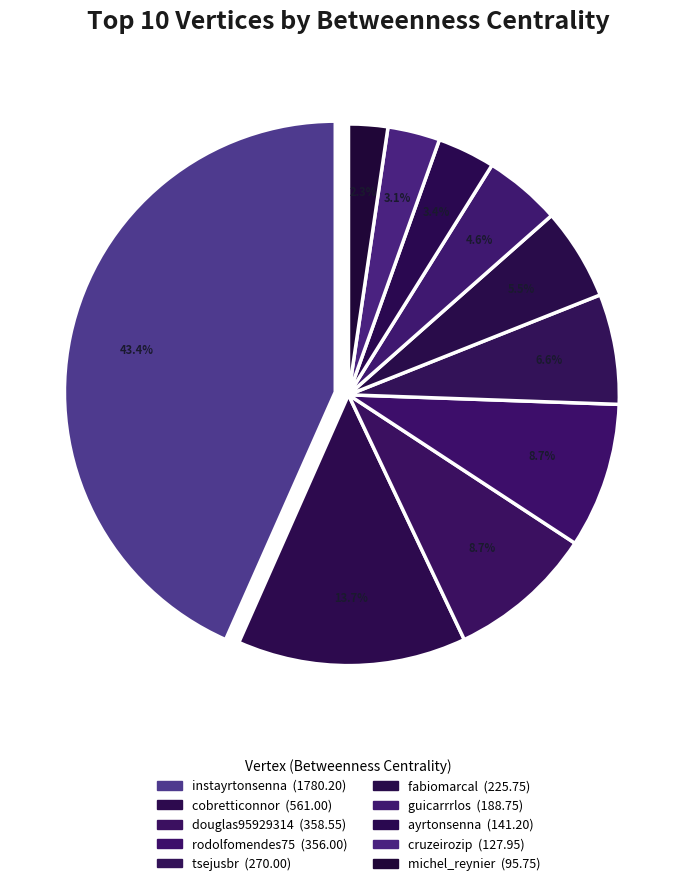

How many slices are in this pie chart?

10